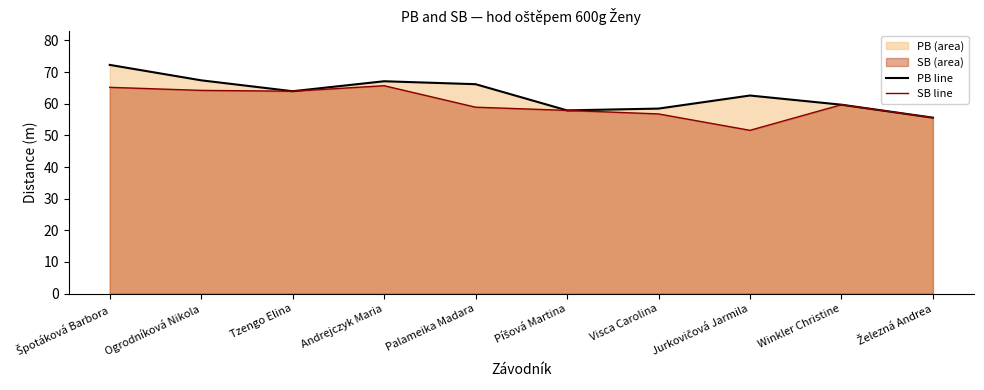

True or false: PB line and SB line intersect in this chart.

False